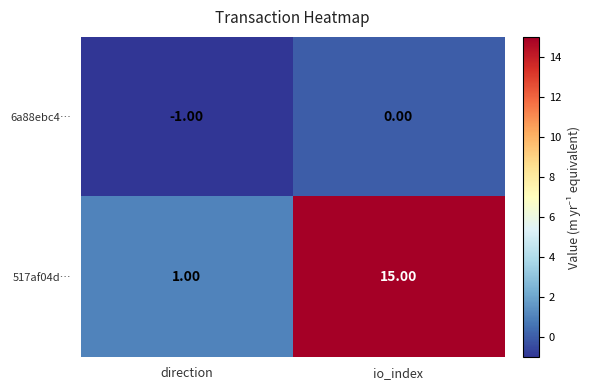

Which series has the largest total across all categories?

517af04d…